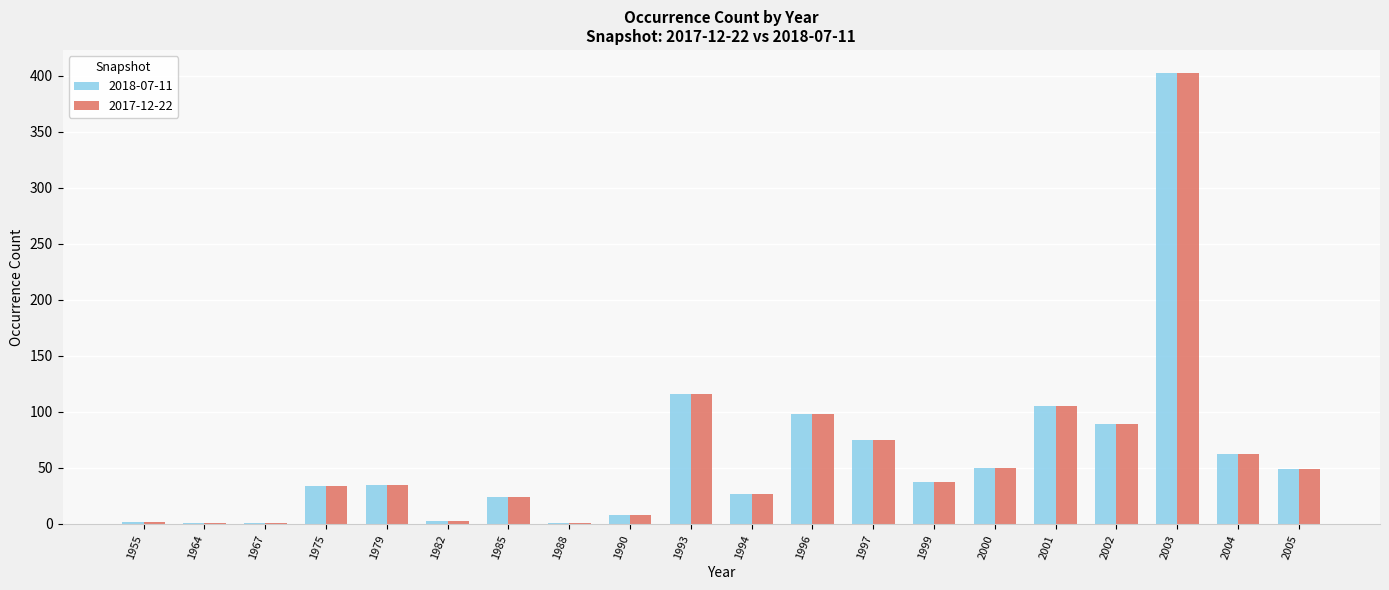

At which label does 2018-07-11 first exceed 37?

1993